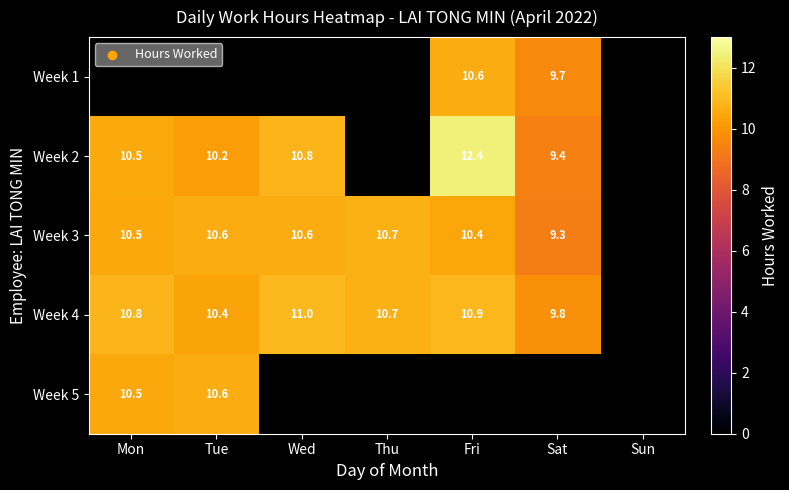

Is the value of Week 3 at Fri greater than the value of Week 4 at Wed?

No